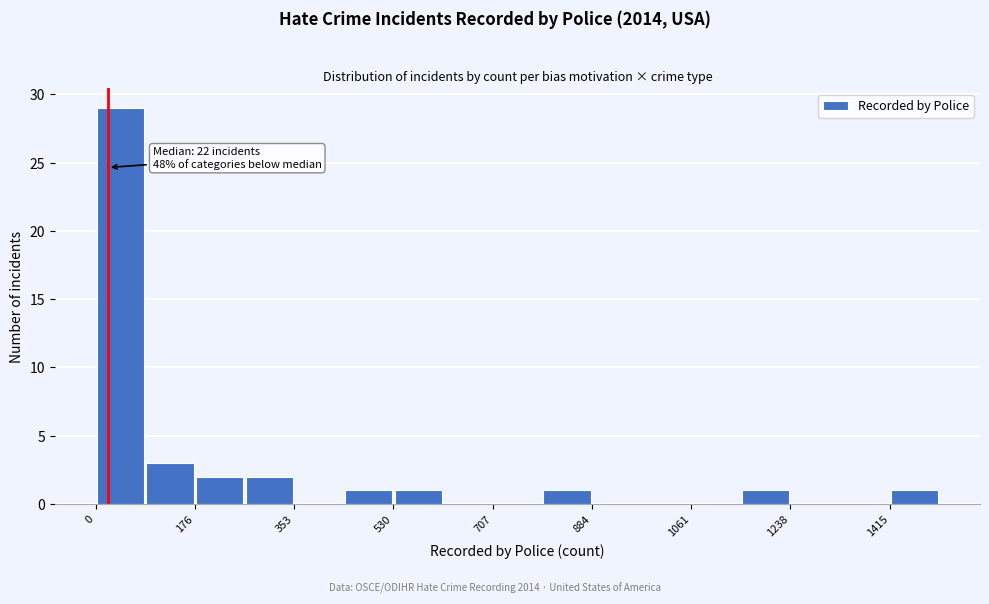

Over which range of the x-axis is the bar tallest?

0 to 80